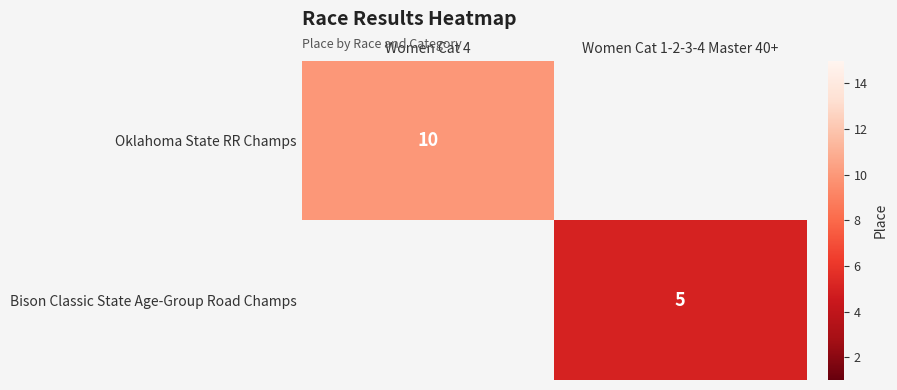

Is the value of Oklahoma State RR Champs at Women Cat 4 greater than the value of Bison Classic State Age-Group Road Champs at Women Cat 1-2-3-4 Master 40+?

Yes